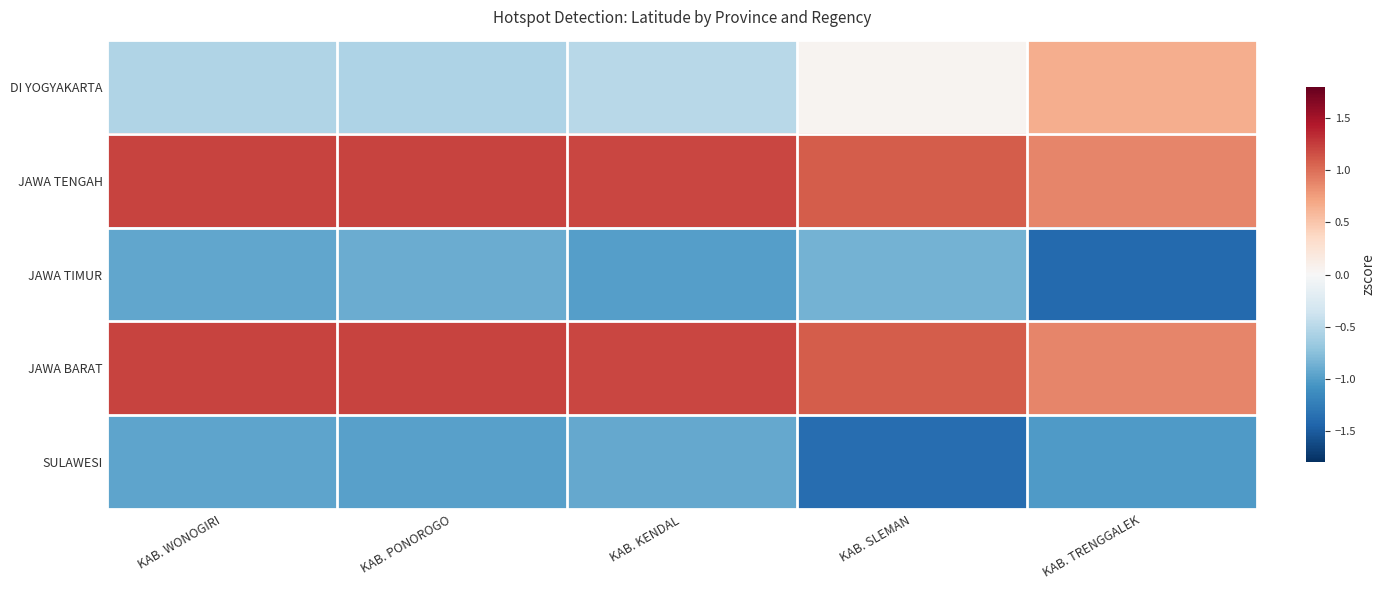

Rank the series by their maximum value, from highest to lowest.

JAWA TENGAH, JAWA BARAT, DI YOGYAKARTA, JAWA TIMUR, SULAWESI